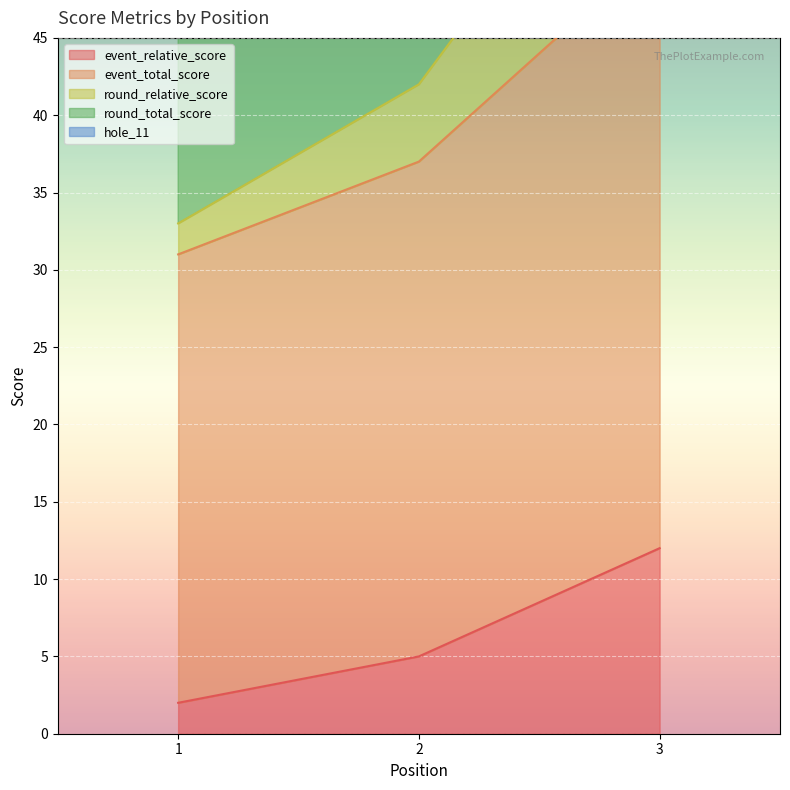

Between 1 and 2, which is larger?

2